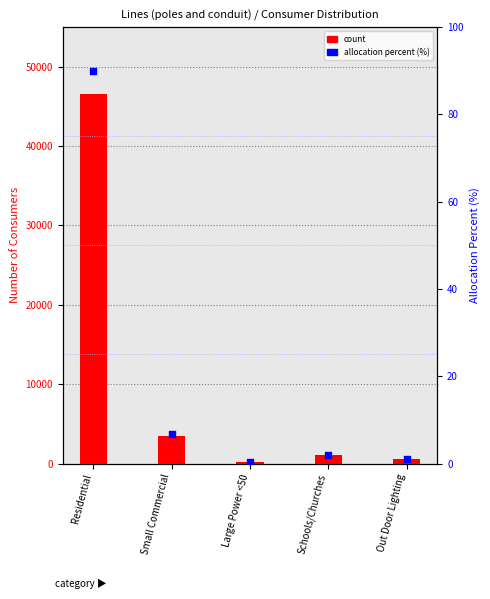

Which series reaches the minimum Y coordinate?

allocation percent